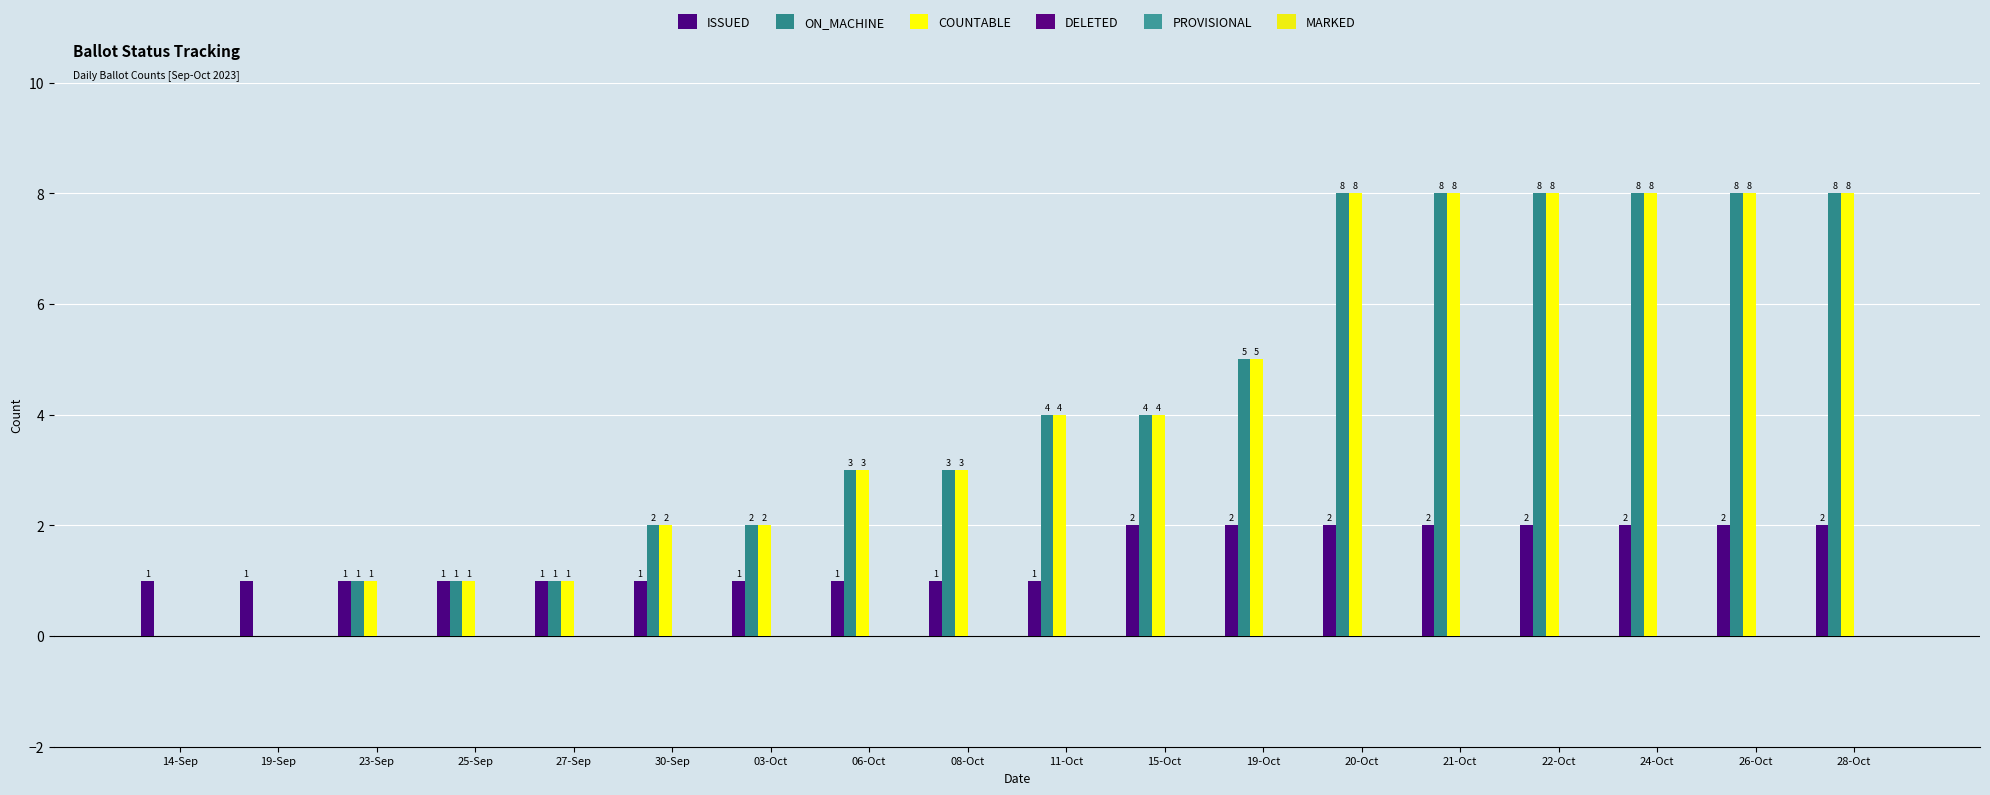

How many groups of bars are there?

18